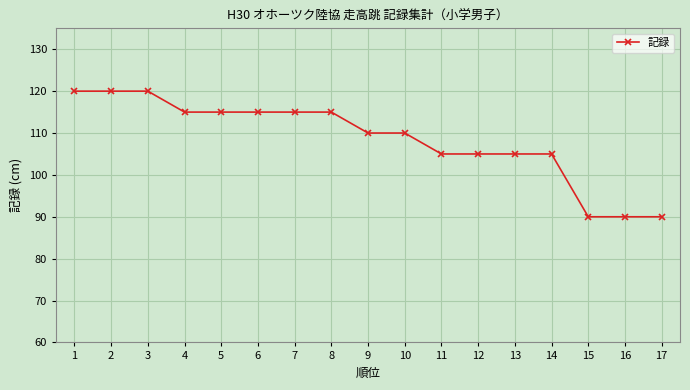

Reading left to right, list all the values displayed in this chart.

1=120	2=120	3=120	4=115	5=115	6=115	7=115	8=115	9=110	10=110	11=105	12=105	13=105	14=105	15=90	16=90	17=90